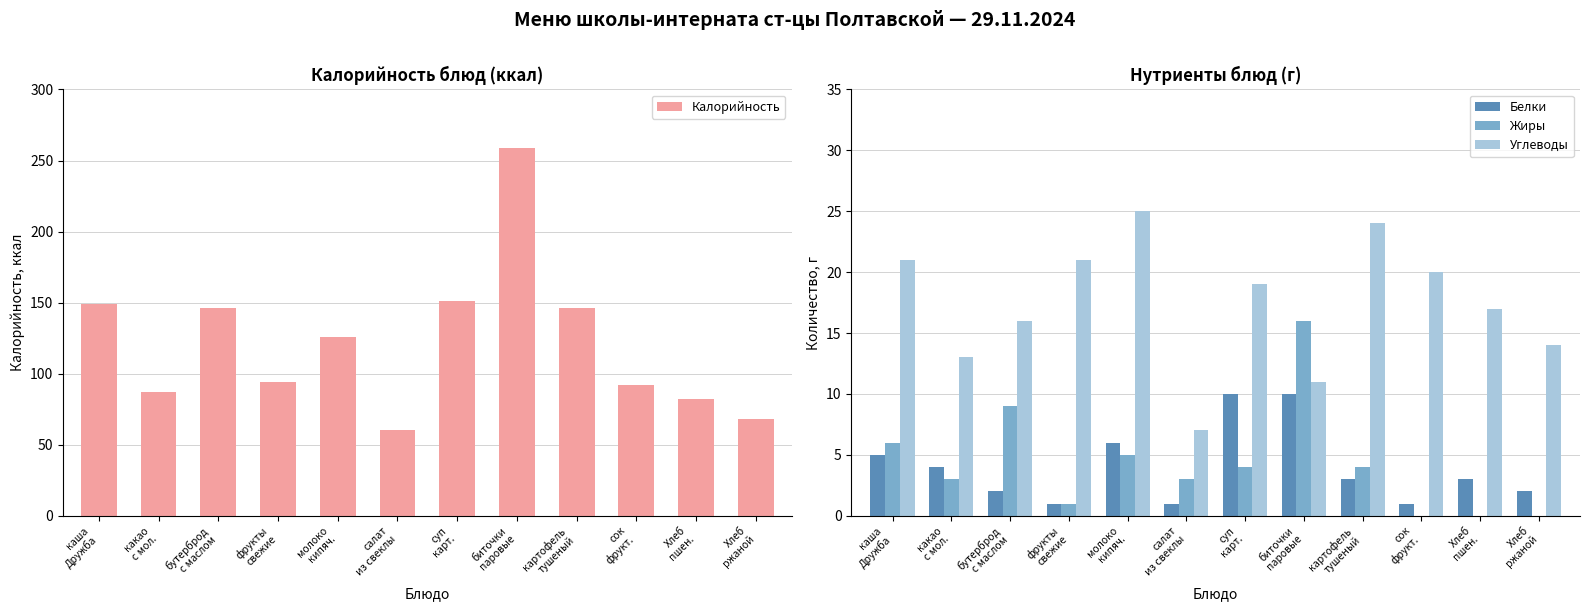

Which category has the lowest value in the Углеводы series?

салат
из свеклы